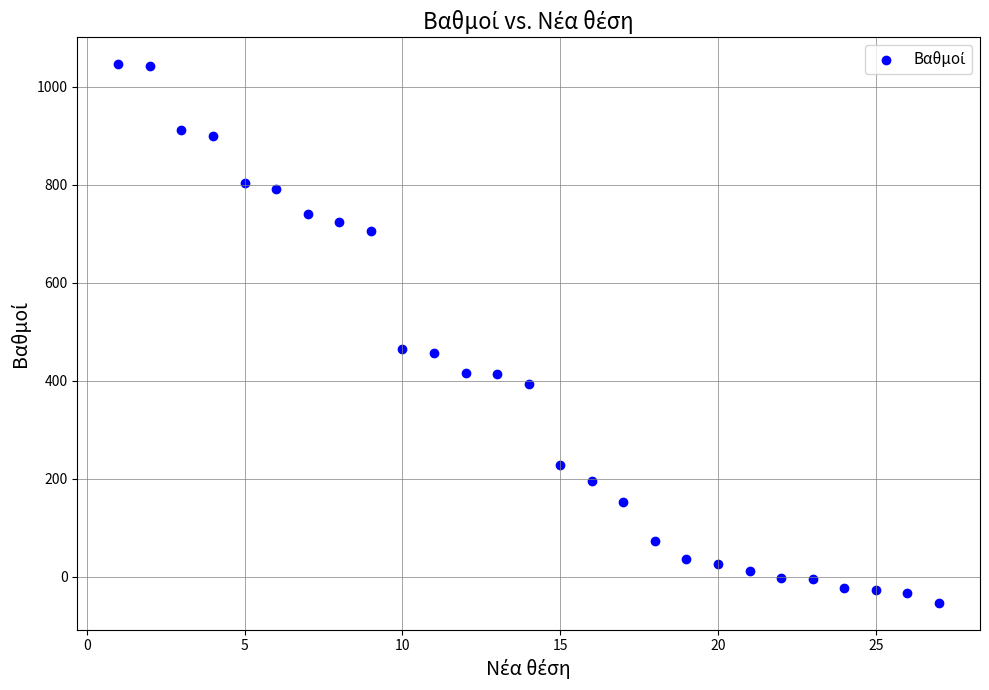

What is the range of X values (max minus min)?

26.0